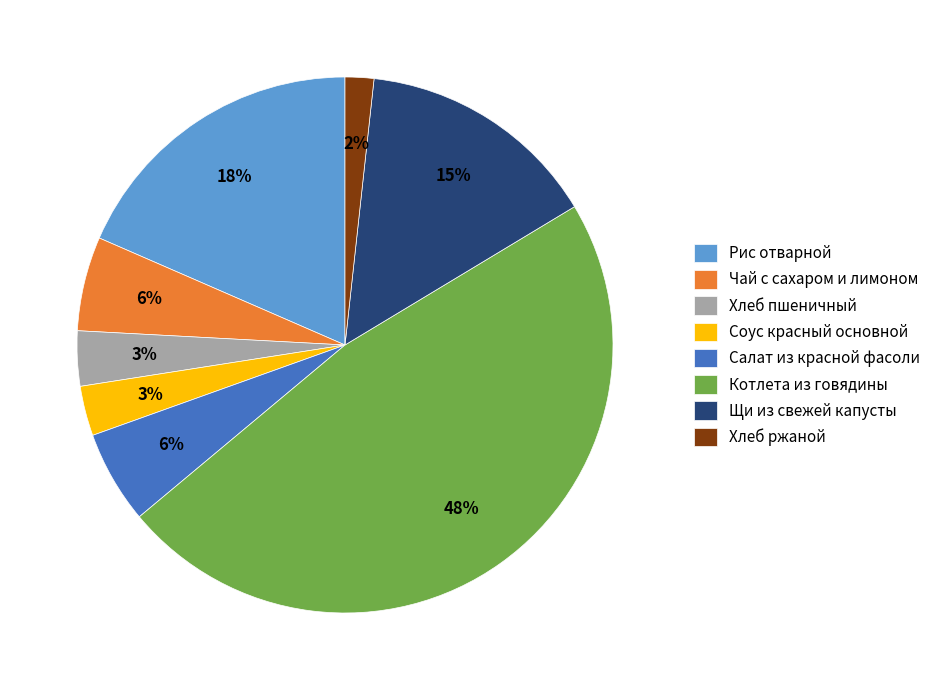

What is the largest slice in the pie chart?

Котлета из говядины